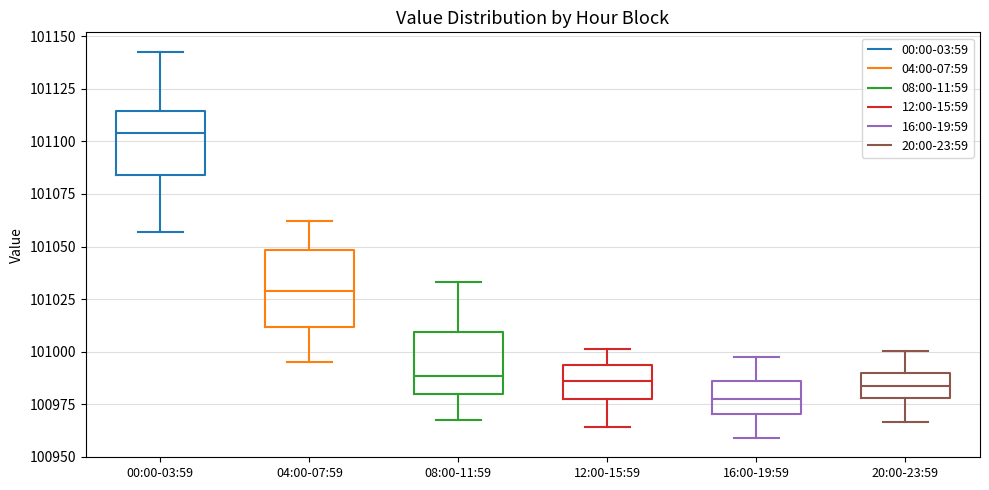

Where does the lower whisker of the box for 08:00-11:59 end on the y-axis? The values are not printed on the chart, so give them approximately, as read against the axis.

100970